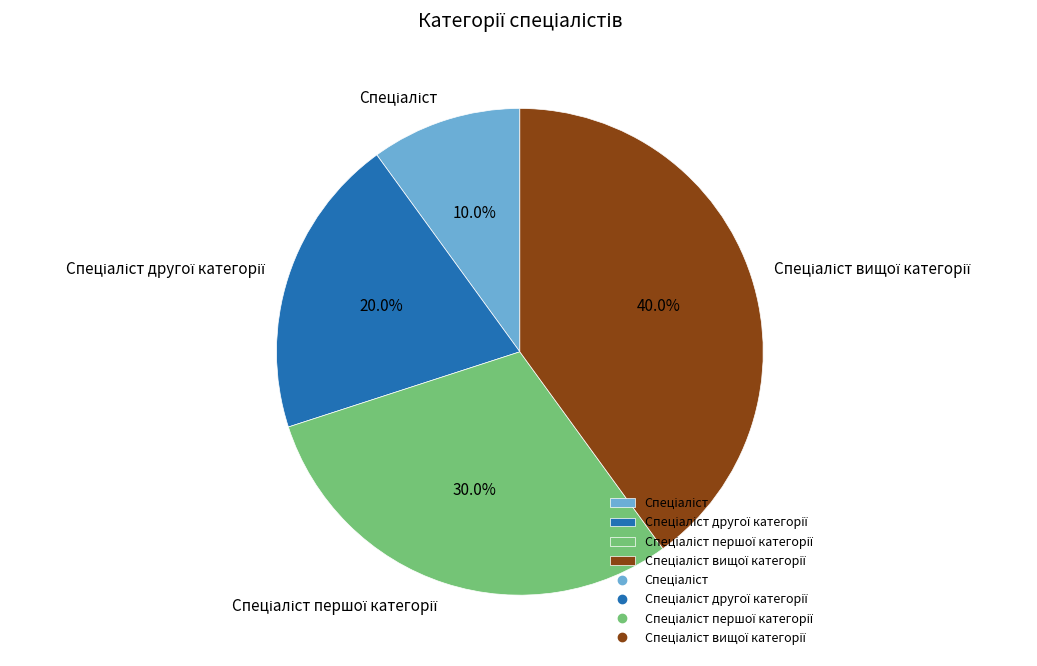

Is there a majority slice in this chart?

No